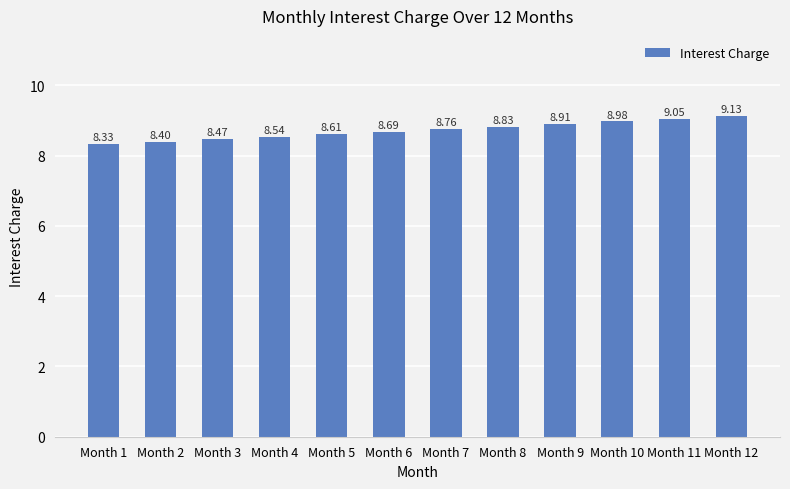

Rank the categories by value from lowest to highest.

Month 1, Month 2, Month 3, Month 4, Month 5, Month 6, Month 7, Month 8, Month 9, Month 10, Month 11, Month 12